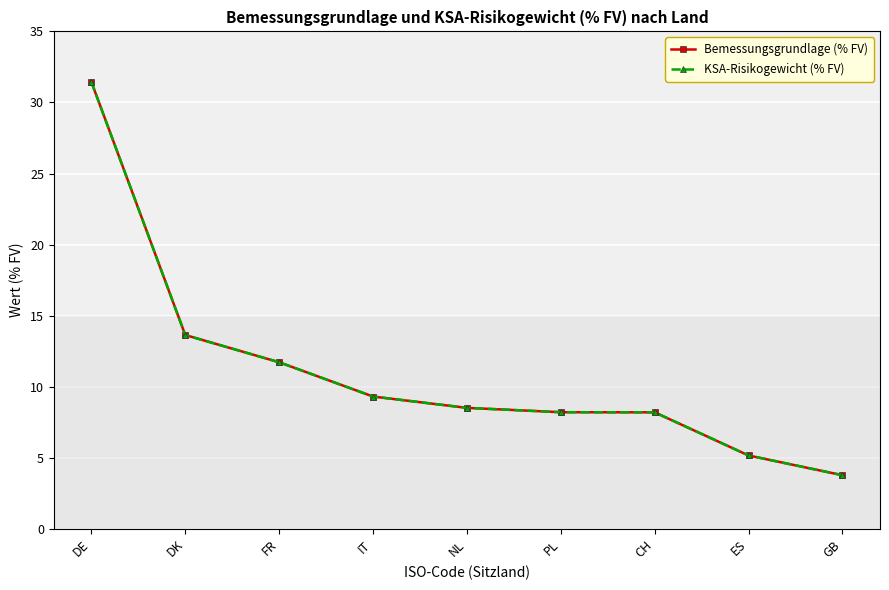

Does the chart have visible grid lines?

Yes